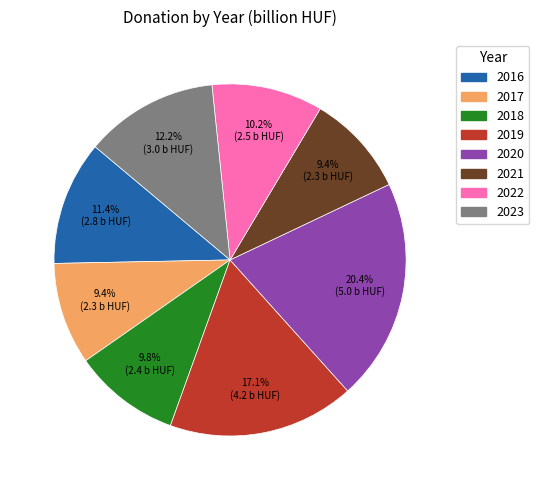

To the nearest percent, what portion does 2021 represent?

9%